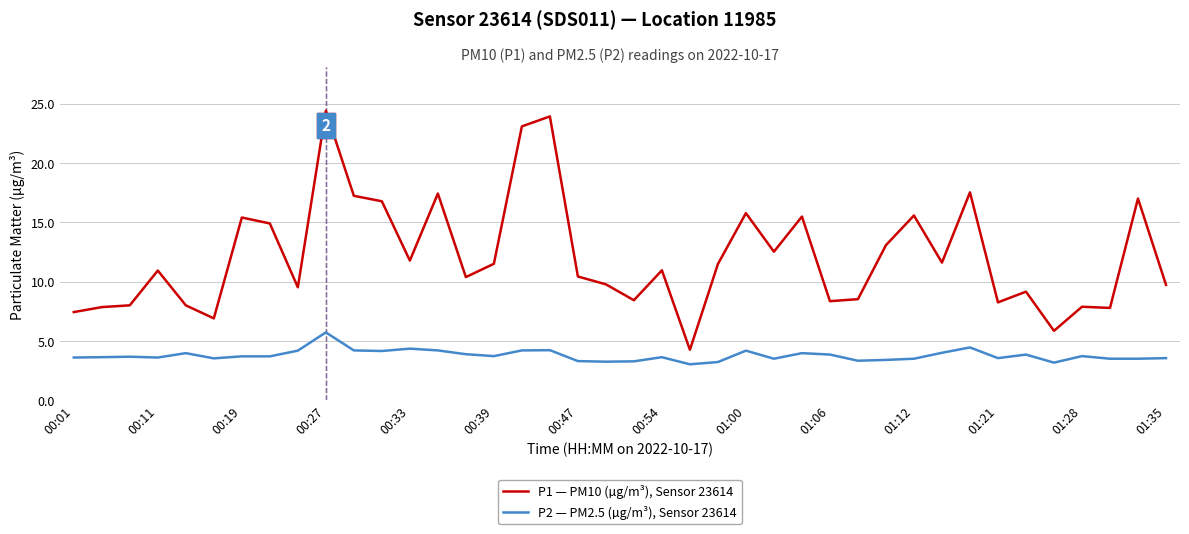

Which series has the widest spread of values?

P1 — PM10 (µg/m³), Sensor 23614